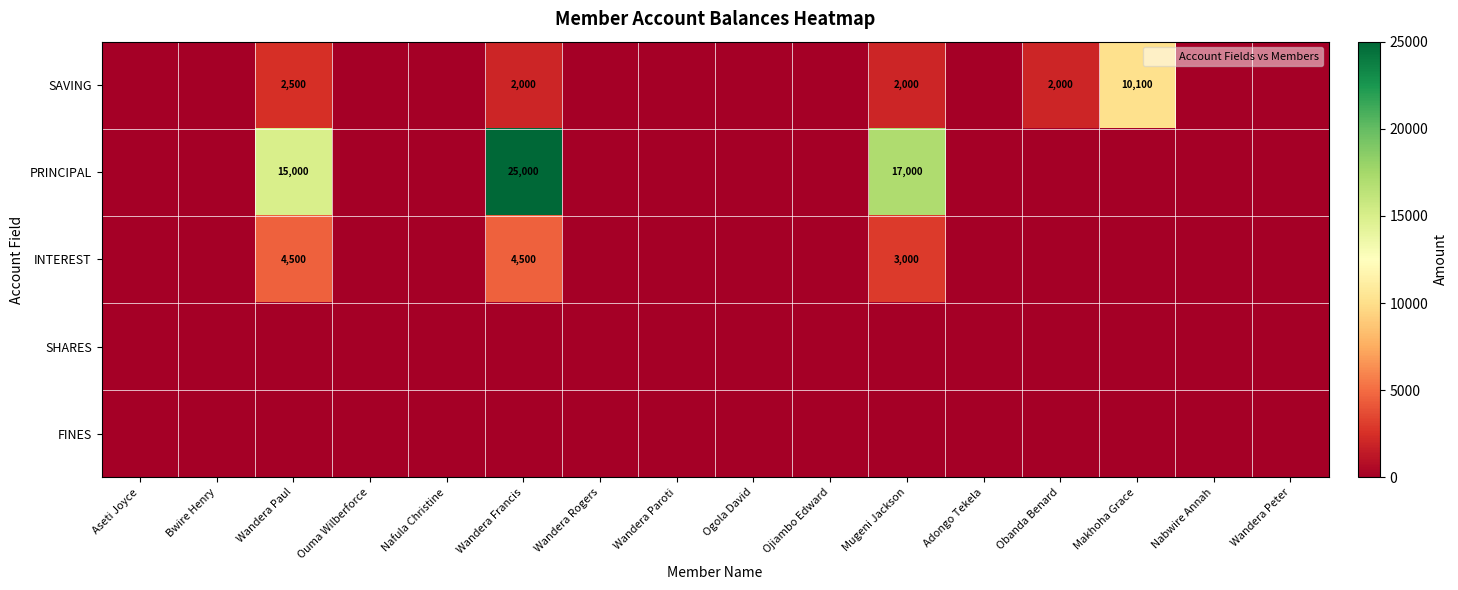

Rank the series by their maximum value, from lowest to highest.

SHARES, FINES, INTEREST, SAVING, PRINCIPAL